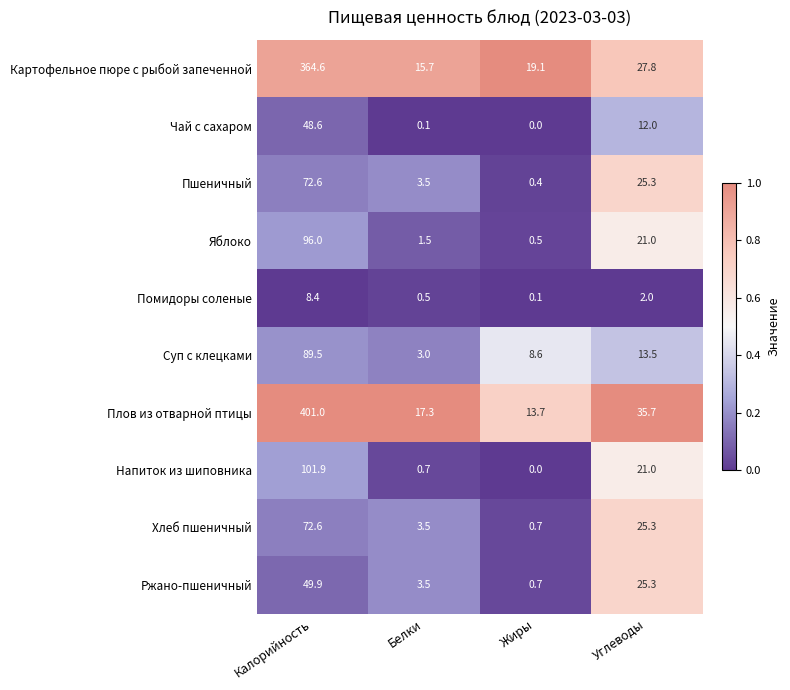

What is the total value across all series at Углеводы?

208.9